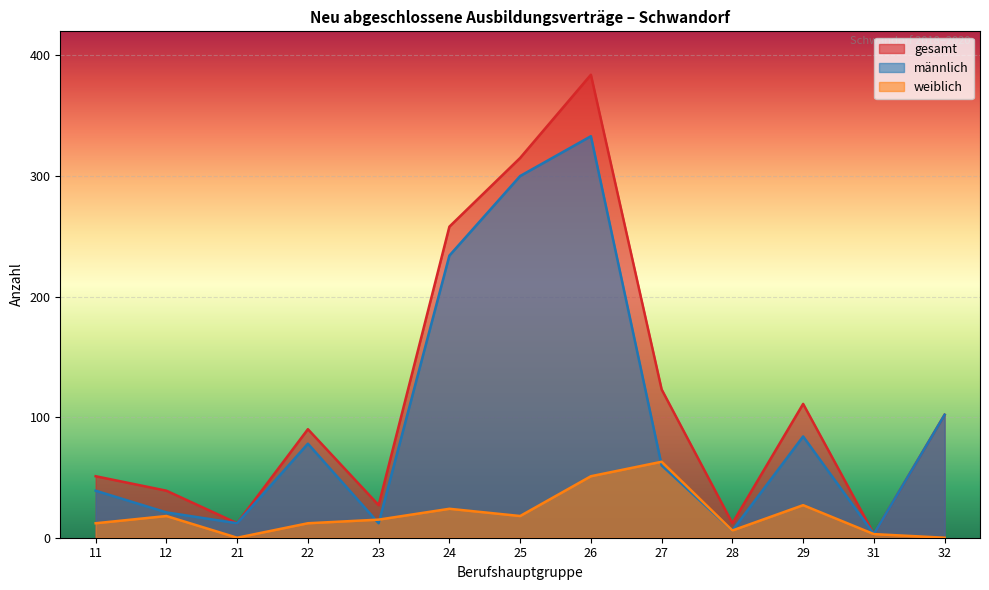

How many lines are shown in the chart?

3